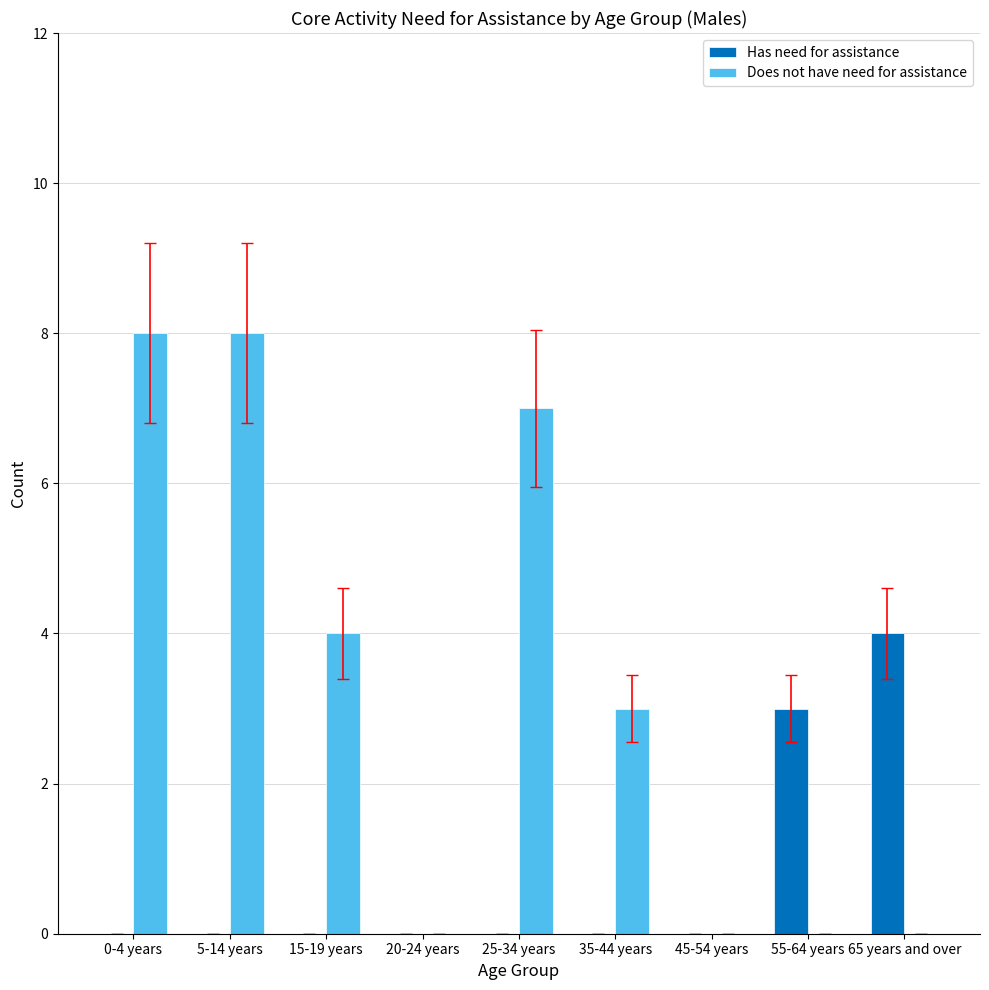

The value of Does not have need for assistance at 15-19 years is 4. True or false?

True